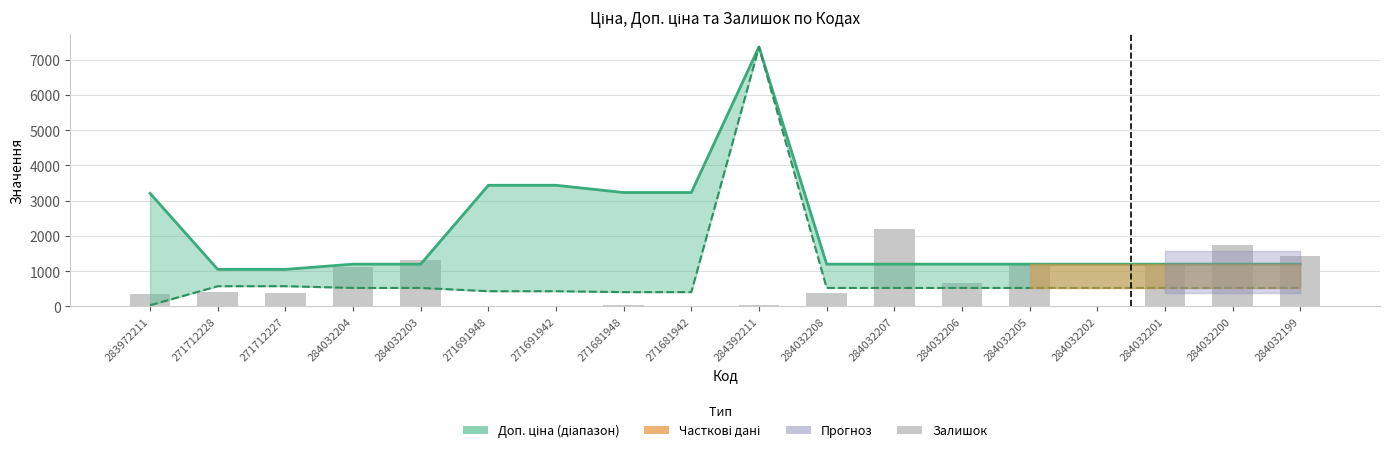

Which series has the largest total across all categories?

Доп. ціна